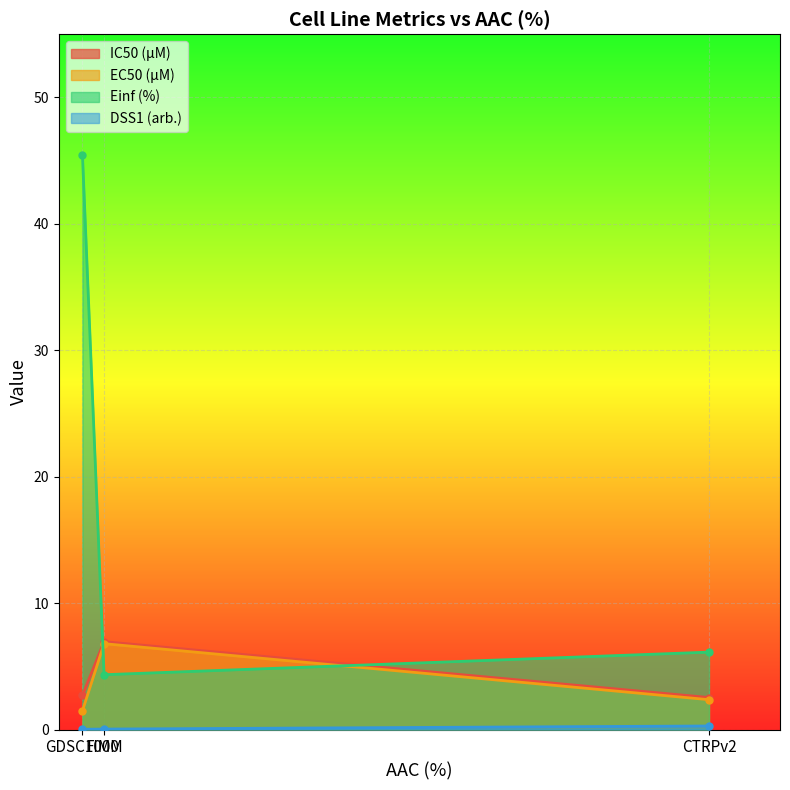

What is the value of the Einf (%) point at the 1st from the left?

45.5